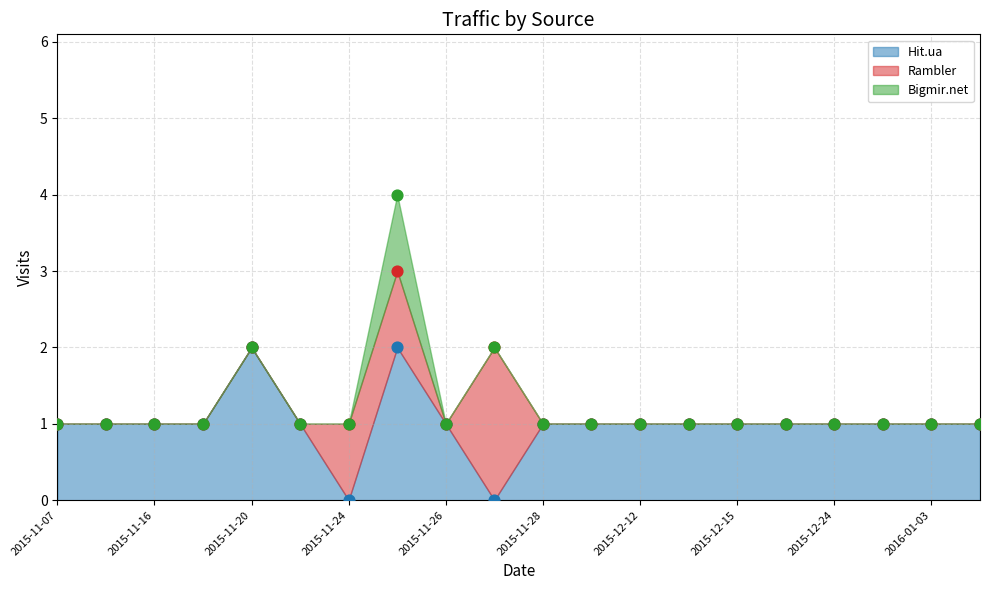

At how many categories does at least one series exceed 1?

3